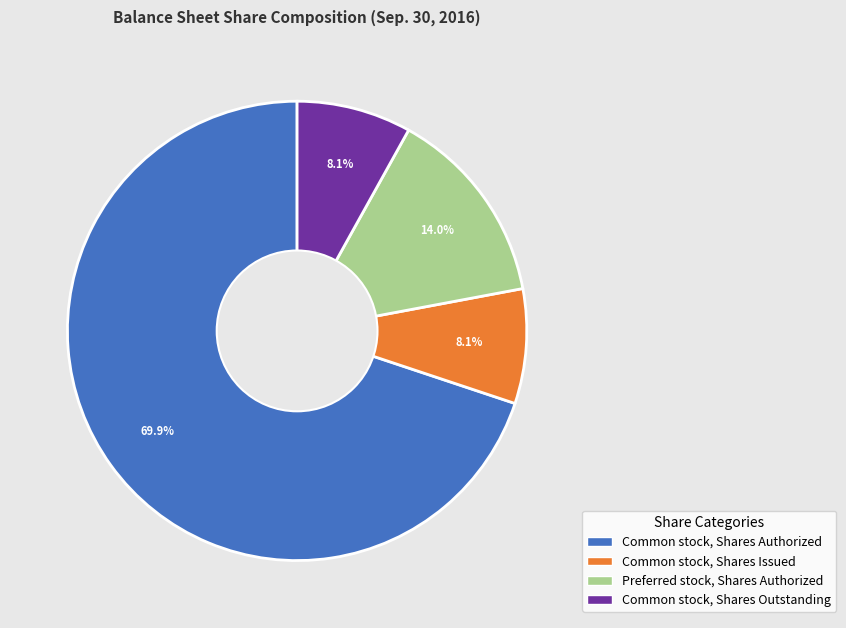

Is there any slice that represents more than half of the pie?

Yes